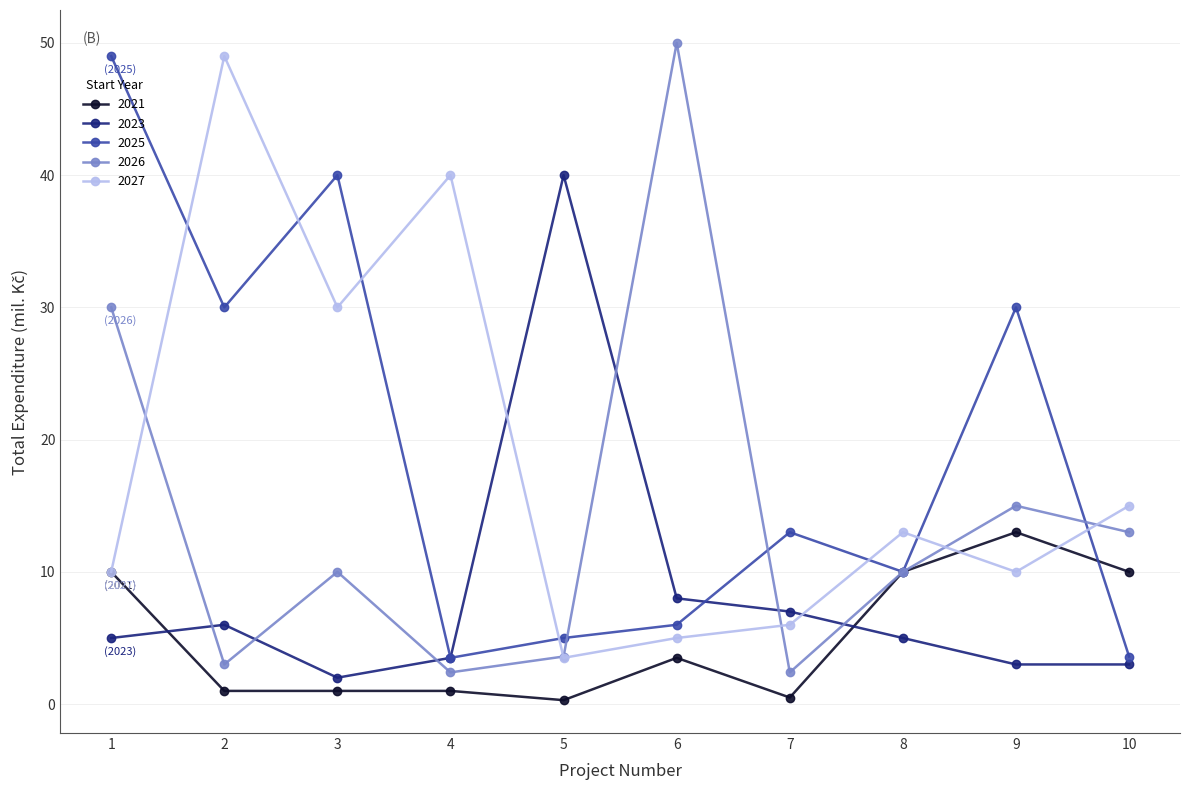

In 2025, how many points are lower than both neighbors (excluding endpoints)?

3